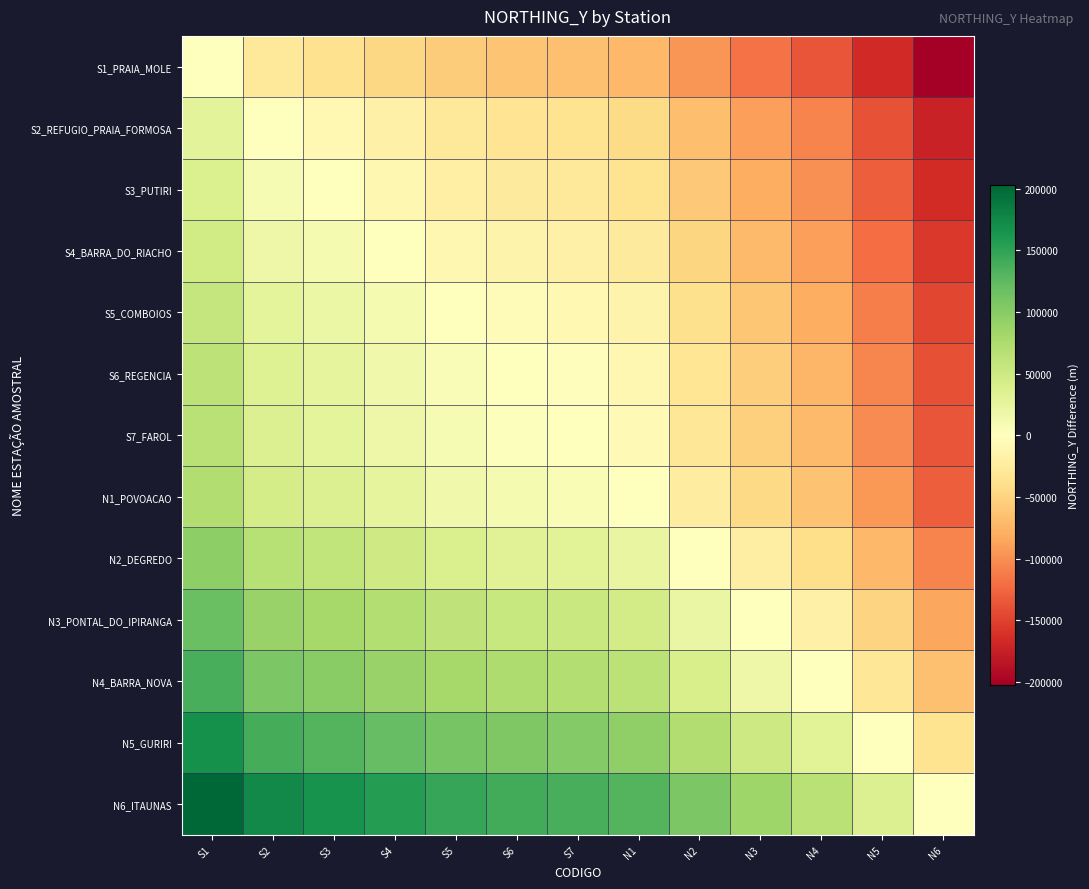

Between N6 and S1, which is larger?

S1